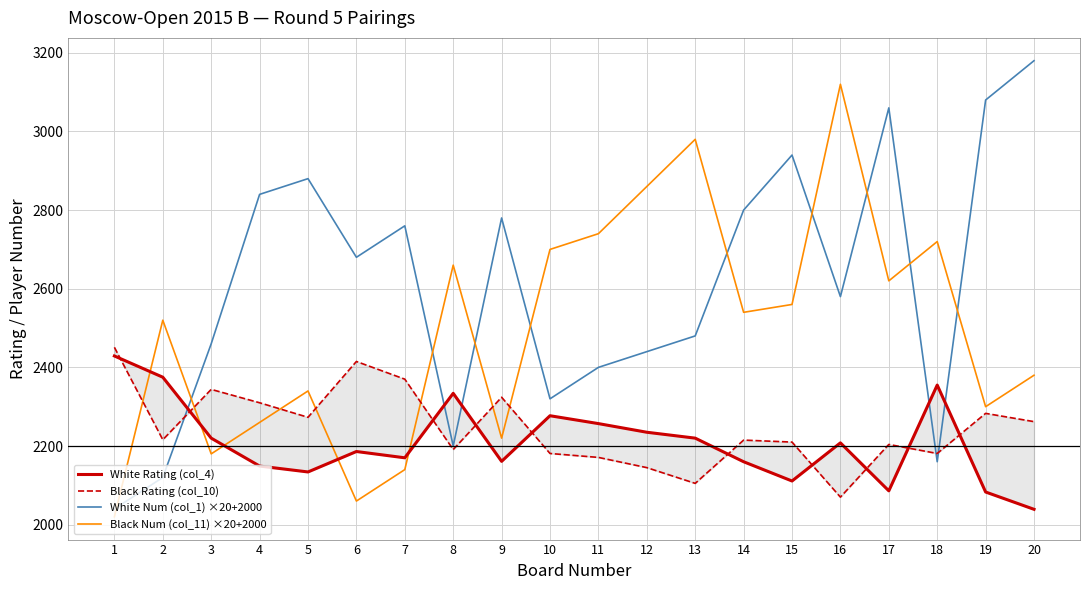

At which label is Black Num (col_11) ×20+2000 closest to 2570?

15